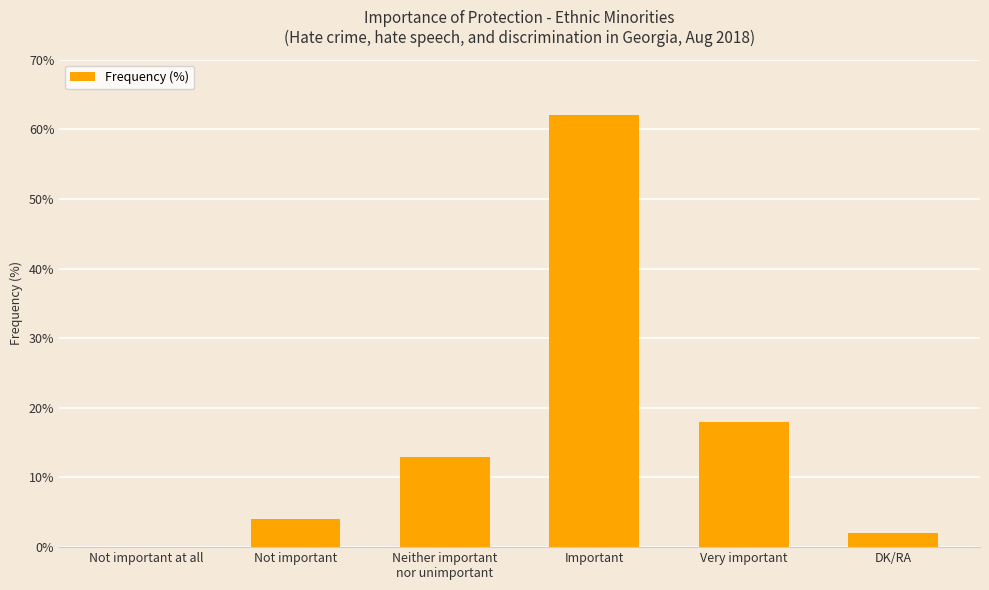

Reading left to right, transcribe all the data shown in this chart.

0	4	13	62	18	2